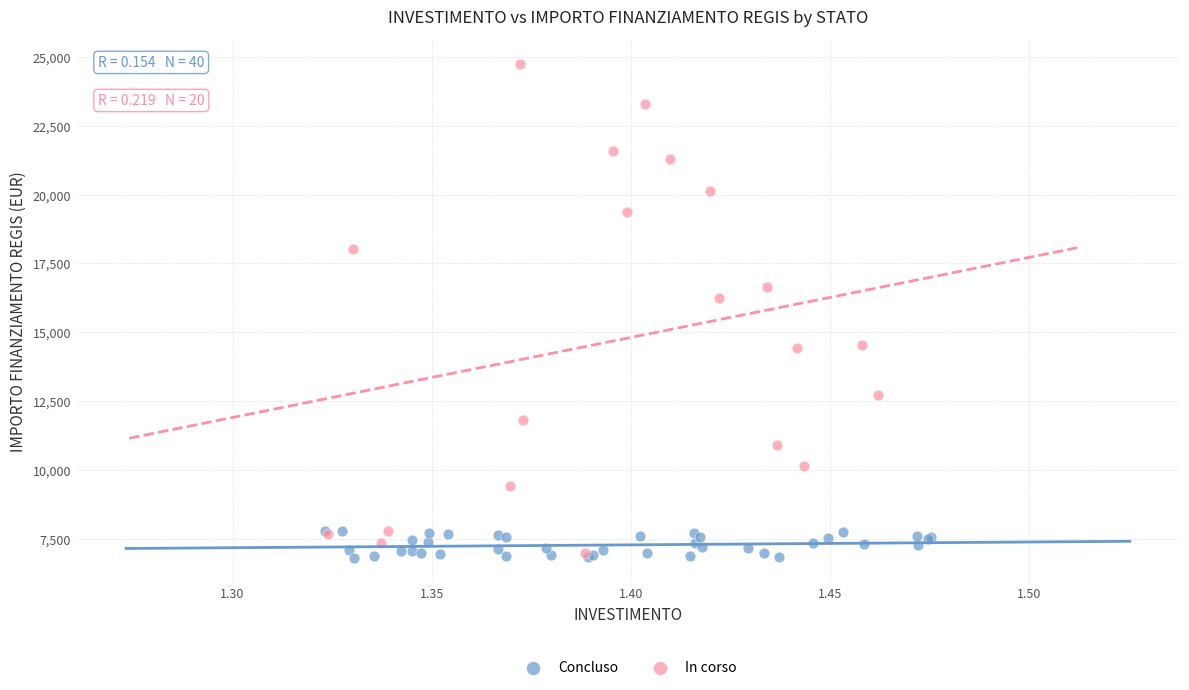

Which series has the widest spread of Y values?

In corso